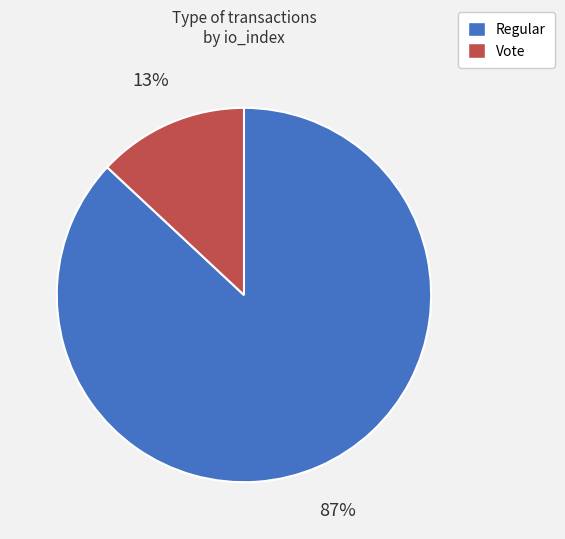

To the nearest percent, what is the difference between the largest and smallest slice percentages?

74%